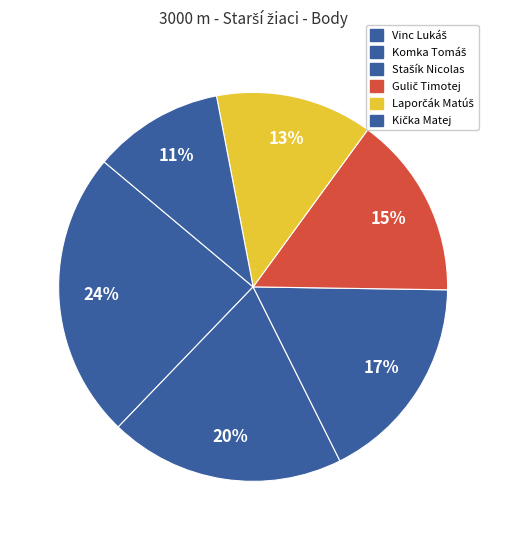

What percentage is the Stašík Nicolas slice, to the nearest percent?

17%